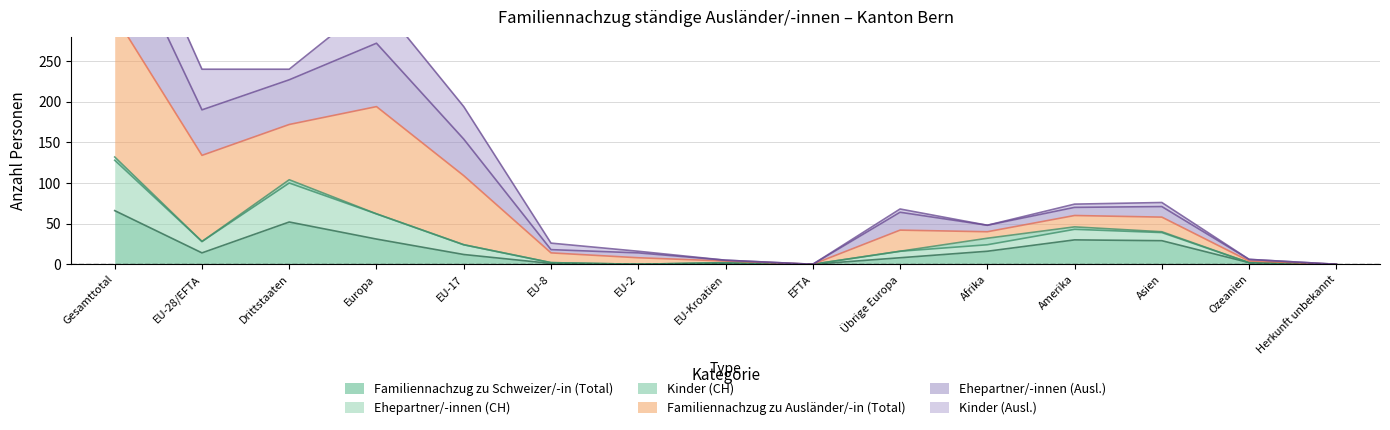

Is it true that Familiennachzug zu Schweizer/-in (Total) equals 8 at Übrige Europa?

True